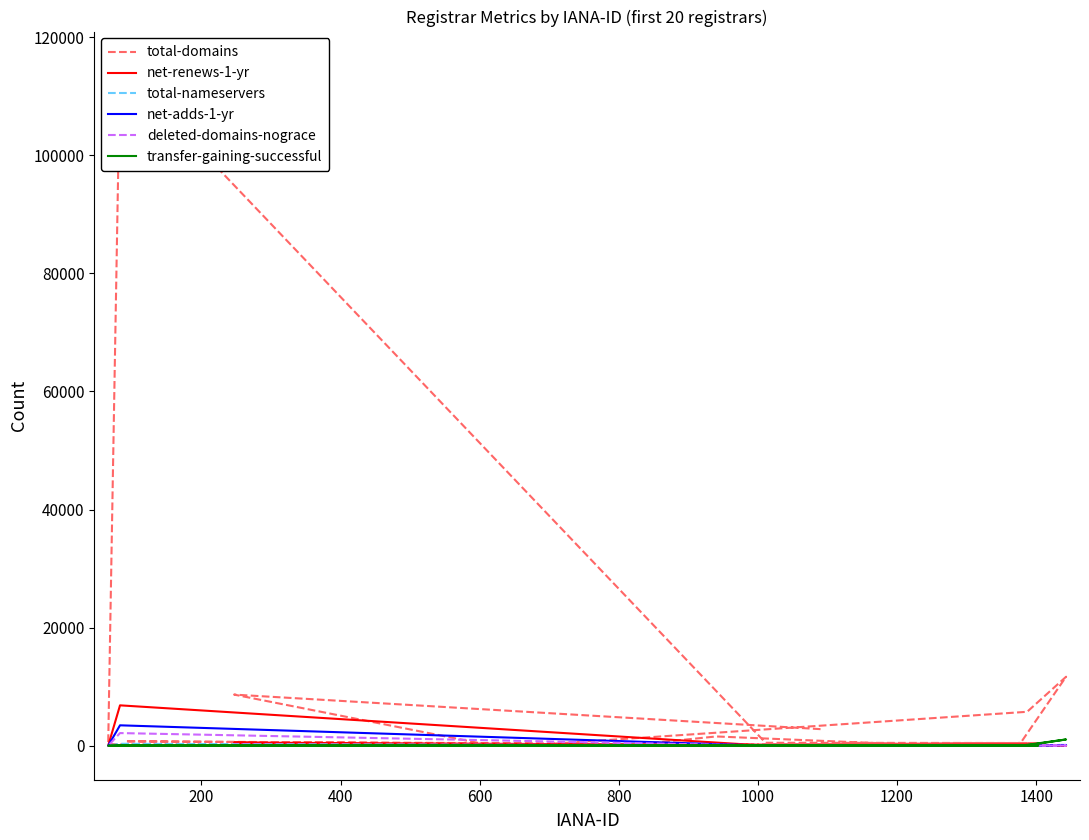

True or false: total-domains has more than 0 points higher than both neighbors.

True